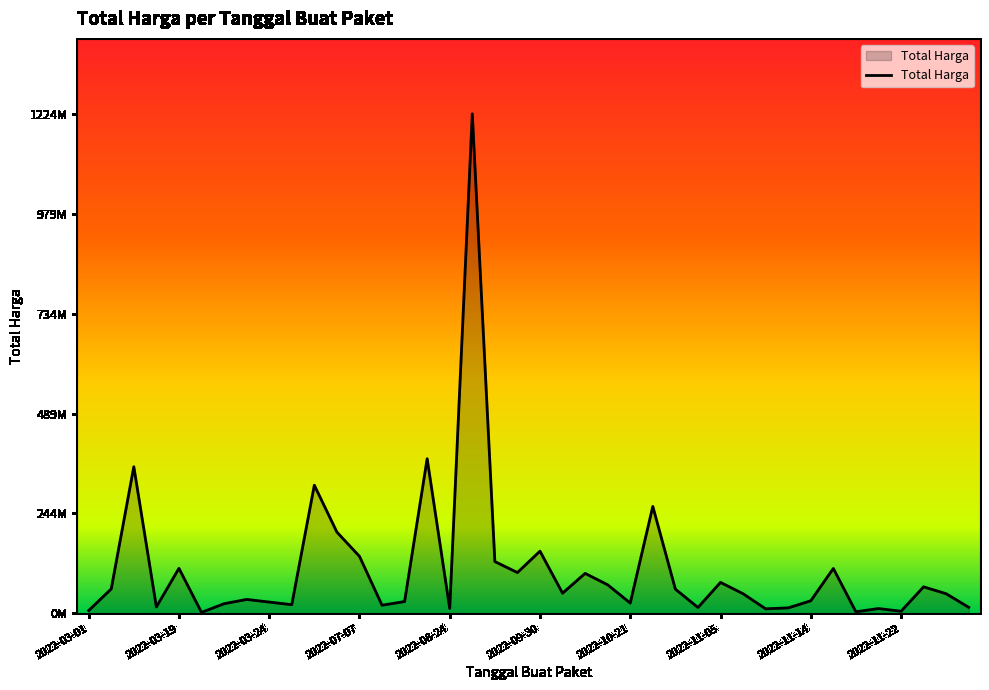

Does the chart have visible grid lines?

No